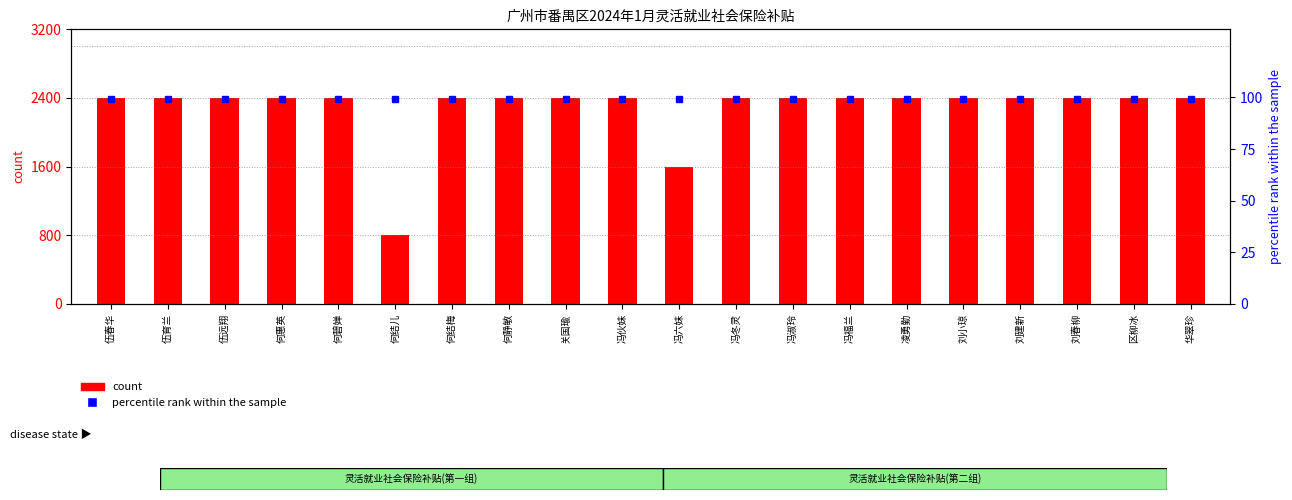

Rank the series by their maximum value, from highest to lowest.

count, percentile rank within the sample